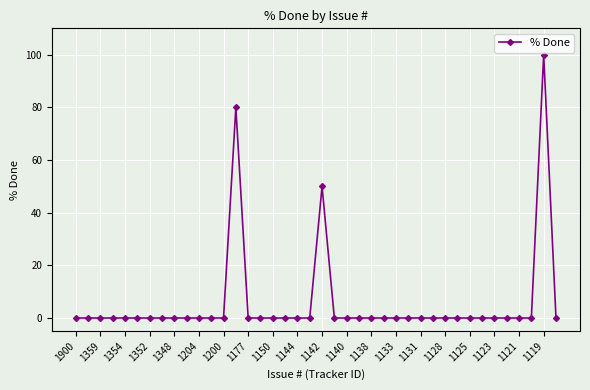

True or false: the data has more than 2 interior local peaks.

True